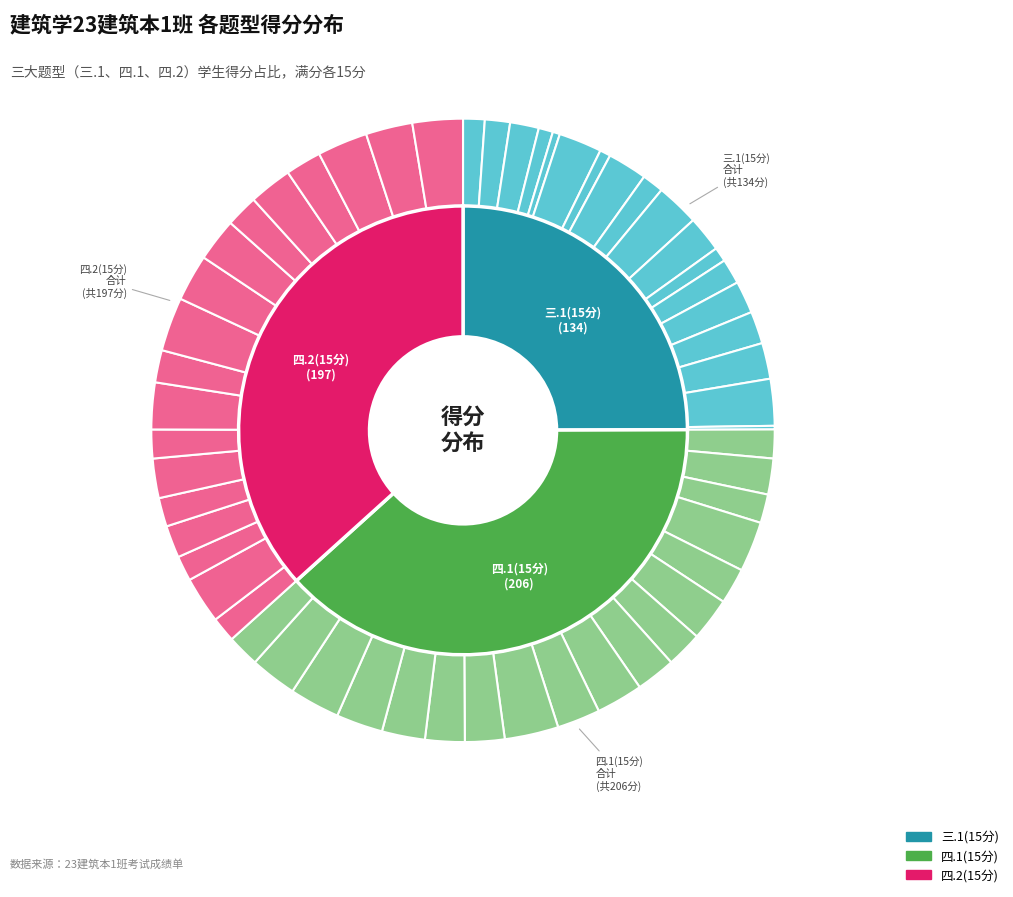

To the nearest percent, what portion does 15 represent?

7%